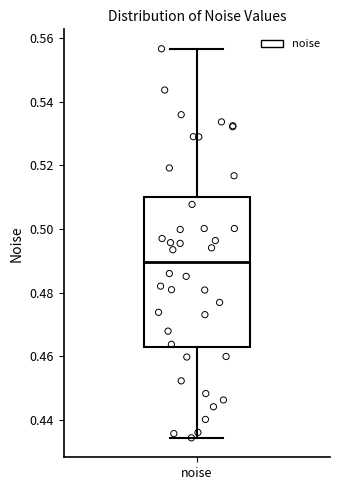

Read this box plot against the y-axis: the position of the median line, the range covered by the box, and the ends of both whiskers. The values are not printed on the chart, so give them approximately, as read against the axis.

median 0.490, box 0.462 to 0.510, whiskers 0.434 to 0.556